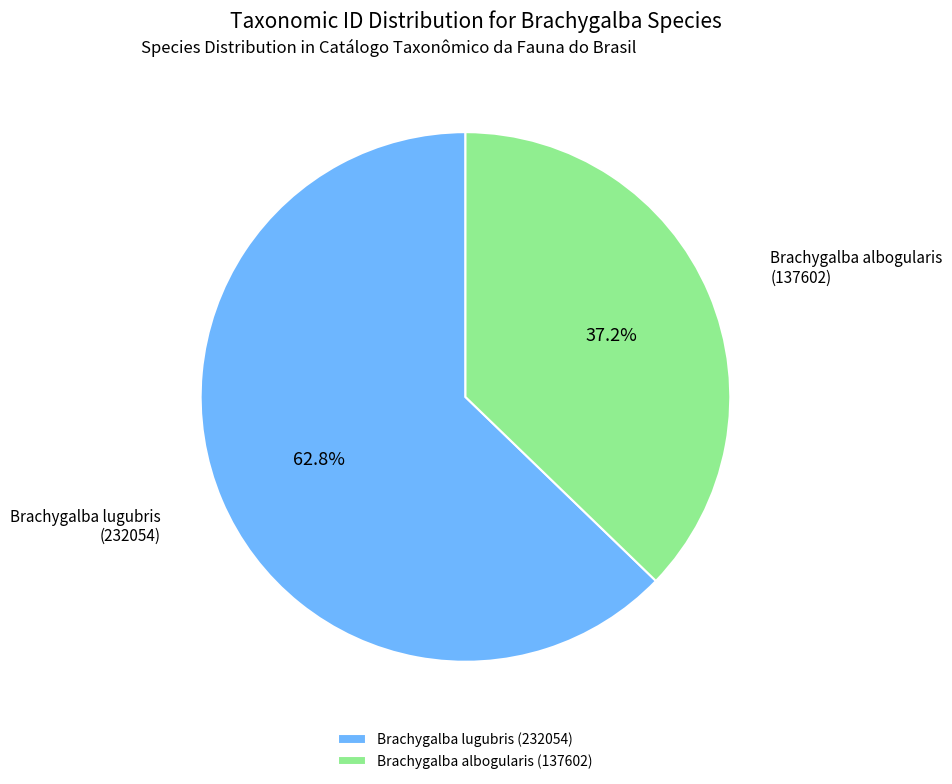

Between Brachygalba lugubris (232054) and Brachygalba albogularis (137602), which is larger?

Brachygalba lugubris (232054)